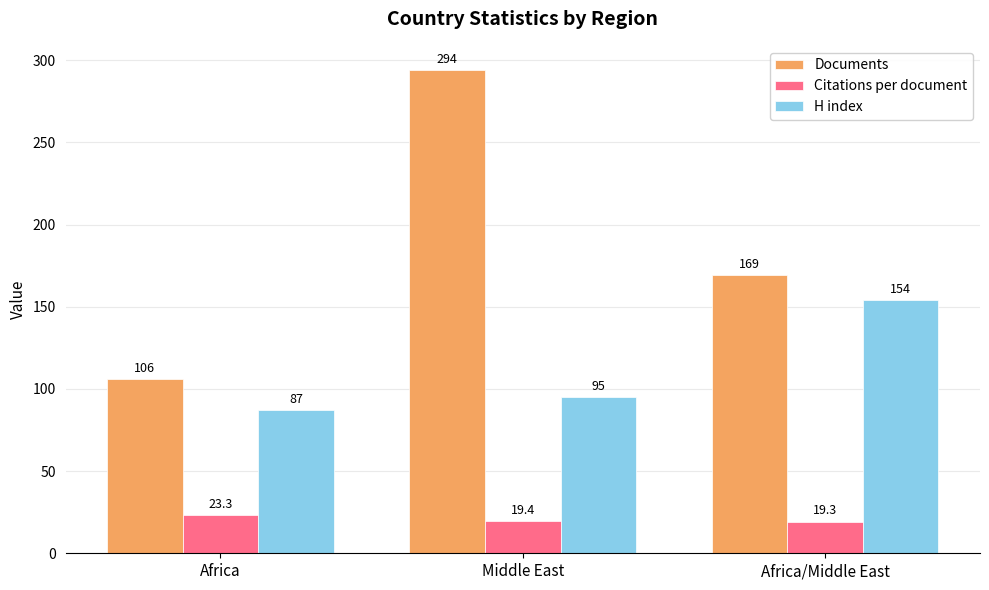

The H index series shows 34.8 at Middle East. True or false?

False